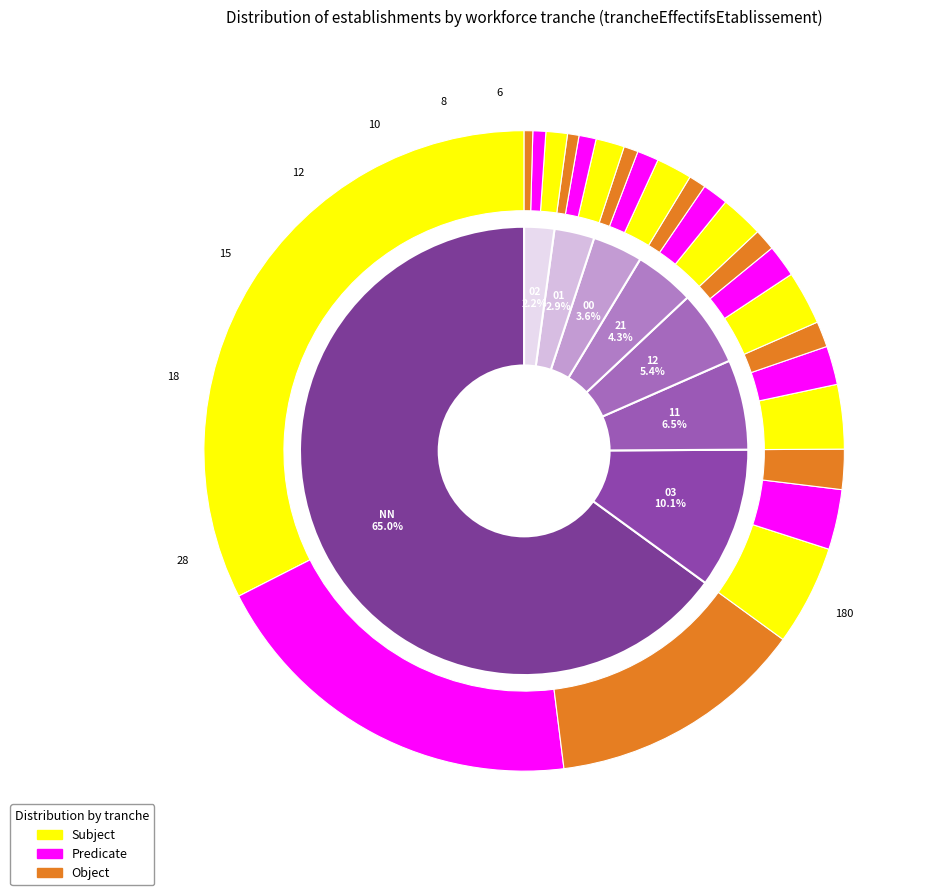

True or false: 00 accounts for 4% of the total.

True